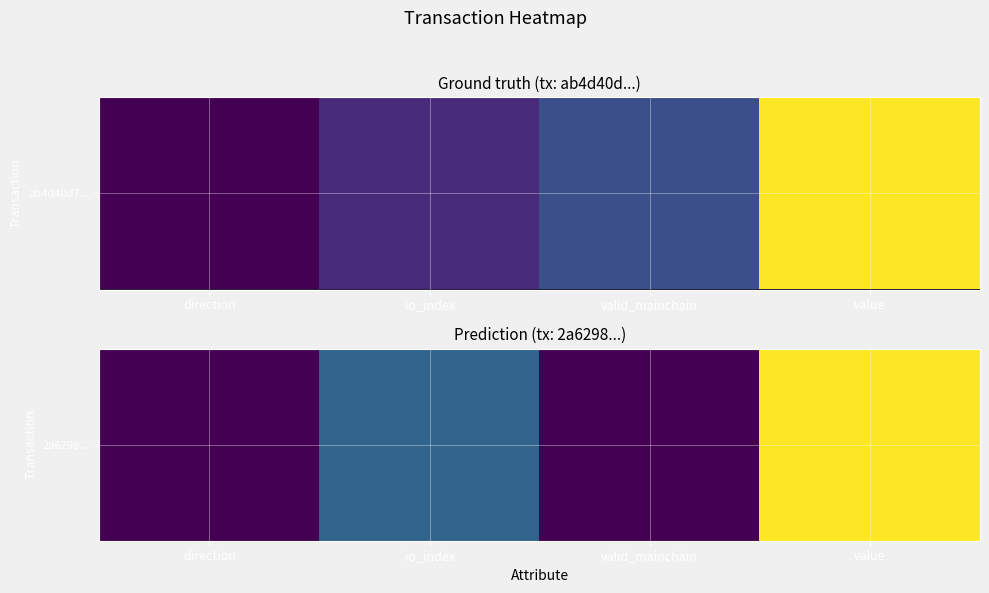

How many data points does each series have?

4